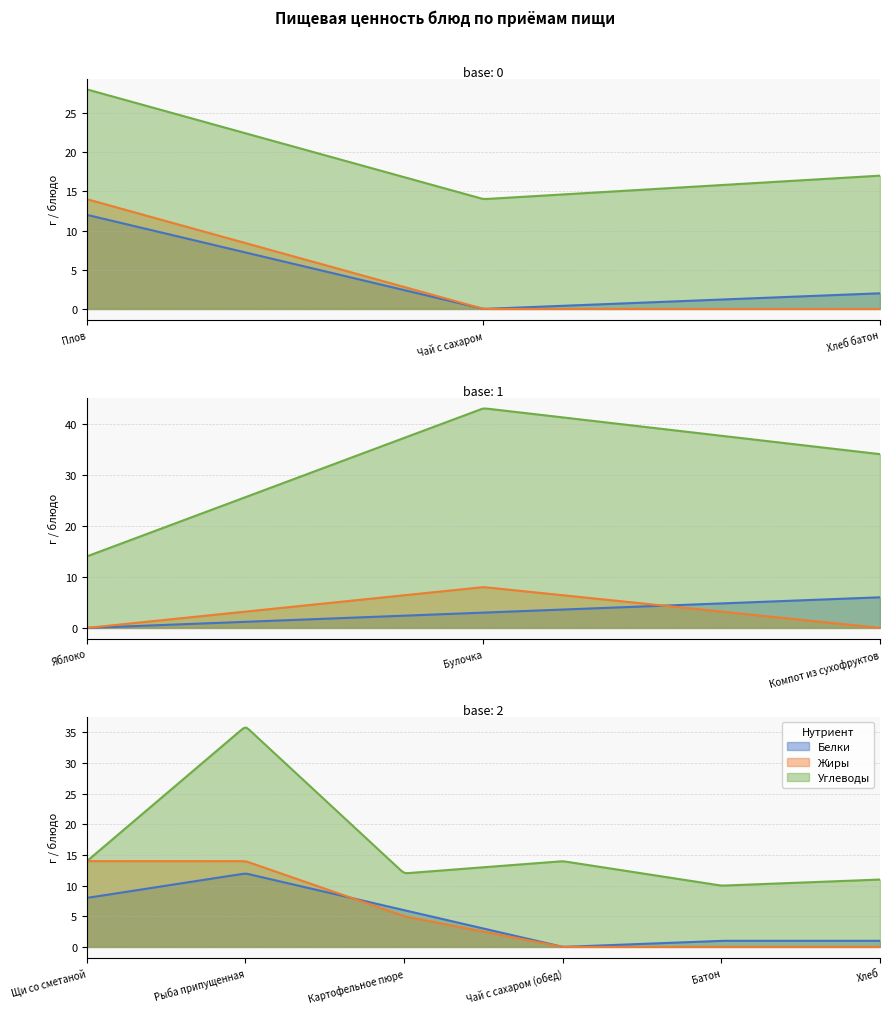

In Белки, how many points are higher than both neighbors (excluding endpoints)?

2